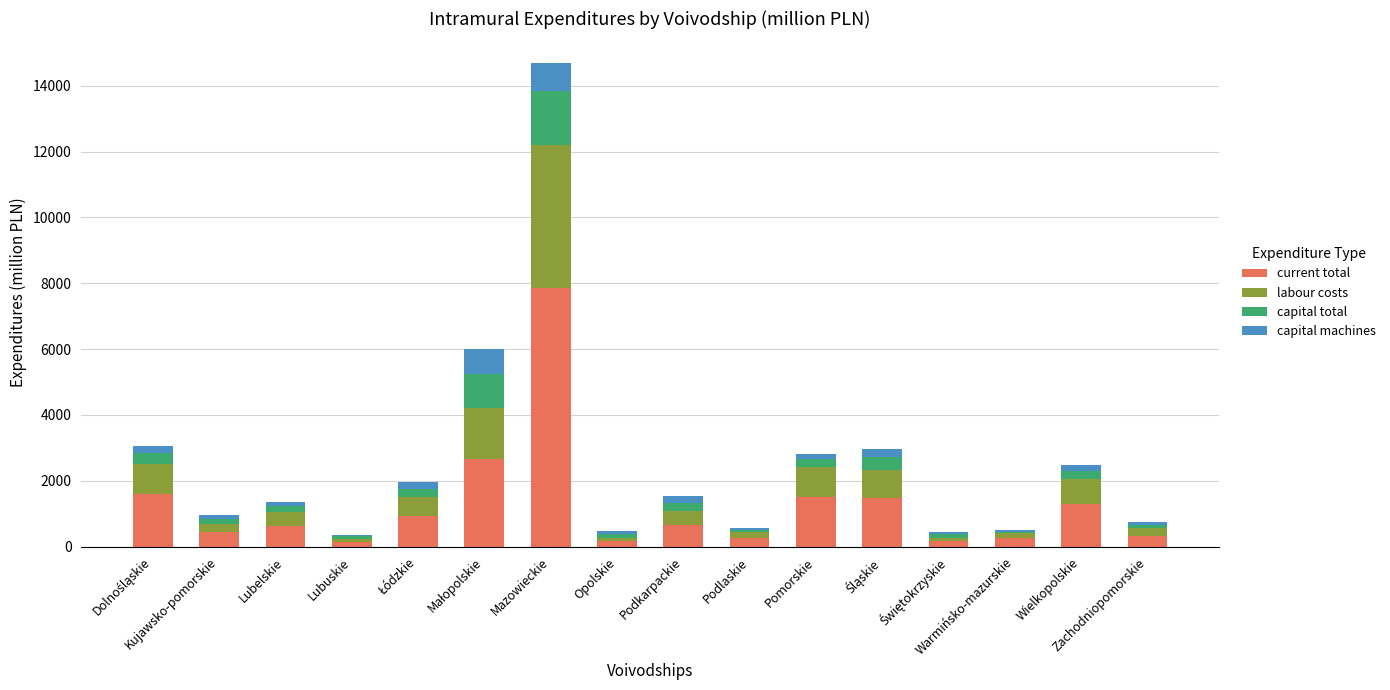

What is the sum of all current total values?

20390.7